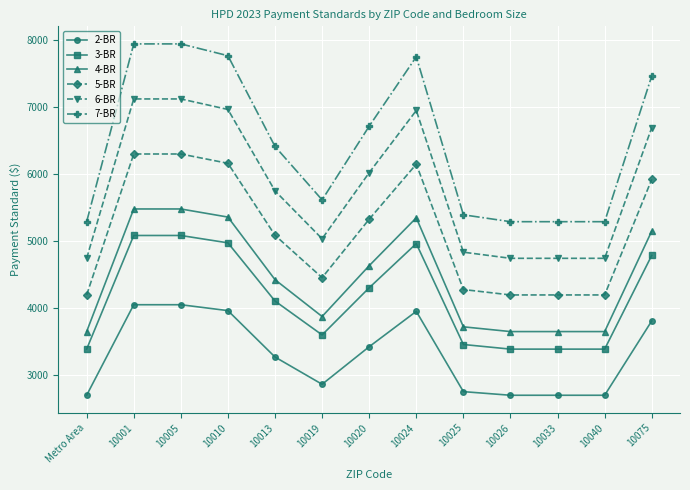

True or false: 6-BR has a value of 1687 at Metro Area.

False